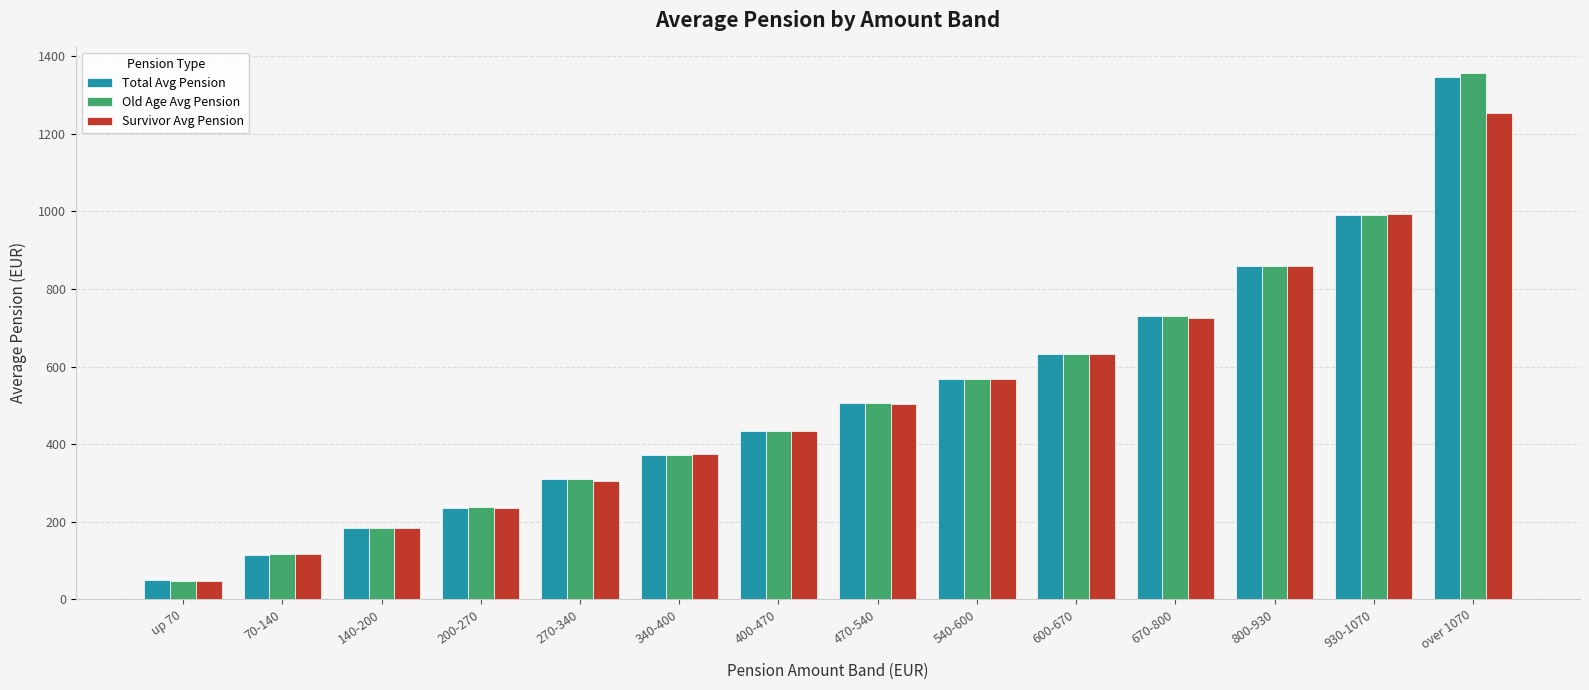

What is the total value across all series at 340-400?

1117.0